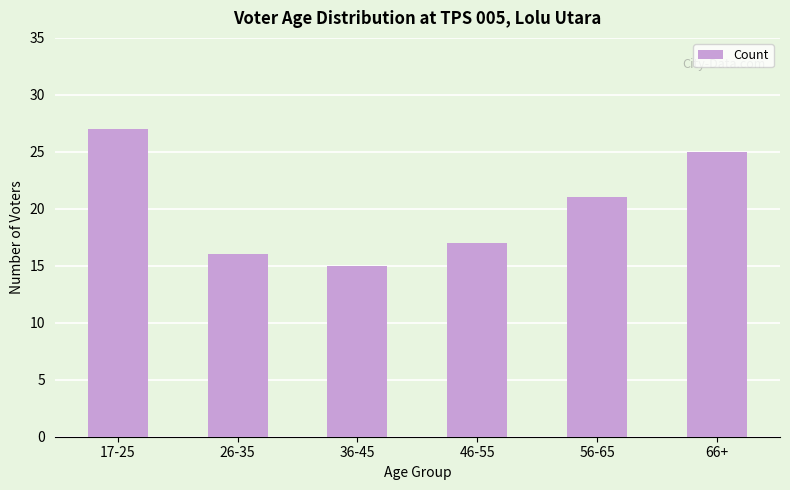

The value at 17-25 is 27. True or false?

True